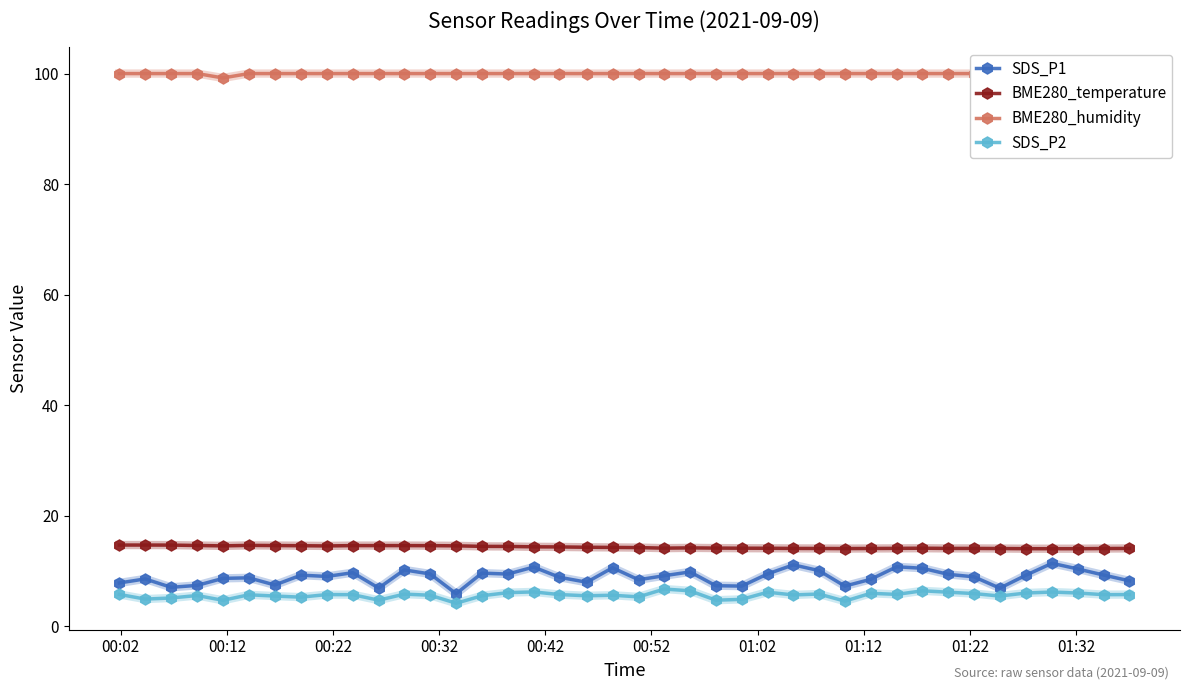

What is the lowest value of the SDS_P1 series?

5.9